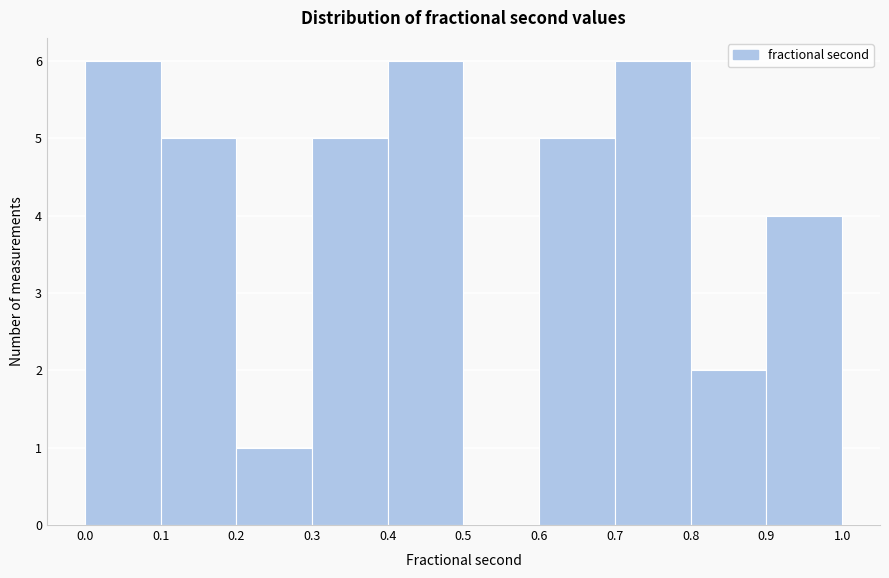

Reading left to right, list every bar in this chart as the range it spans on the x-axis followed by its height. The values are not printed on the chart, so give them approximately, as read against the axis.

0.0 to 0.1: 6
0.1 to 0.2: 5
0.2 to 0.3: 1
0.3 to 0.4: 5
0.4 to 0.5: 6
0.5 to 0.6: 0
0.6 to 0.7: 5
0.7 to 0.8: 6
0.8 to 0.9: 2
0.9 to 1.0: 4